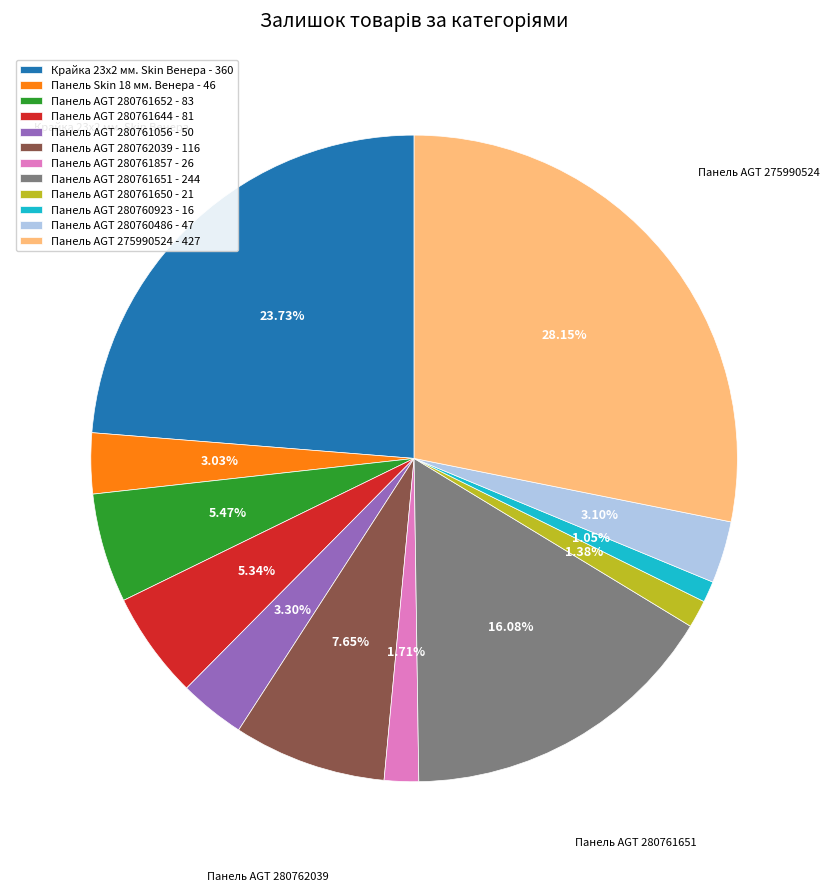

To the nearest percent, what is the difference between the largest and smallest slice percentages?

27%